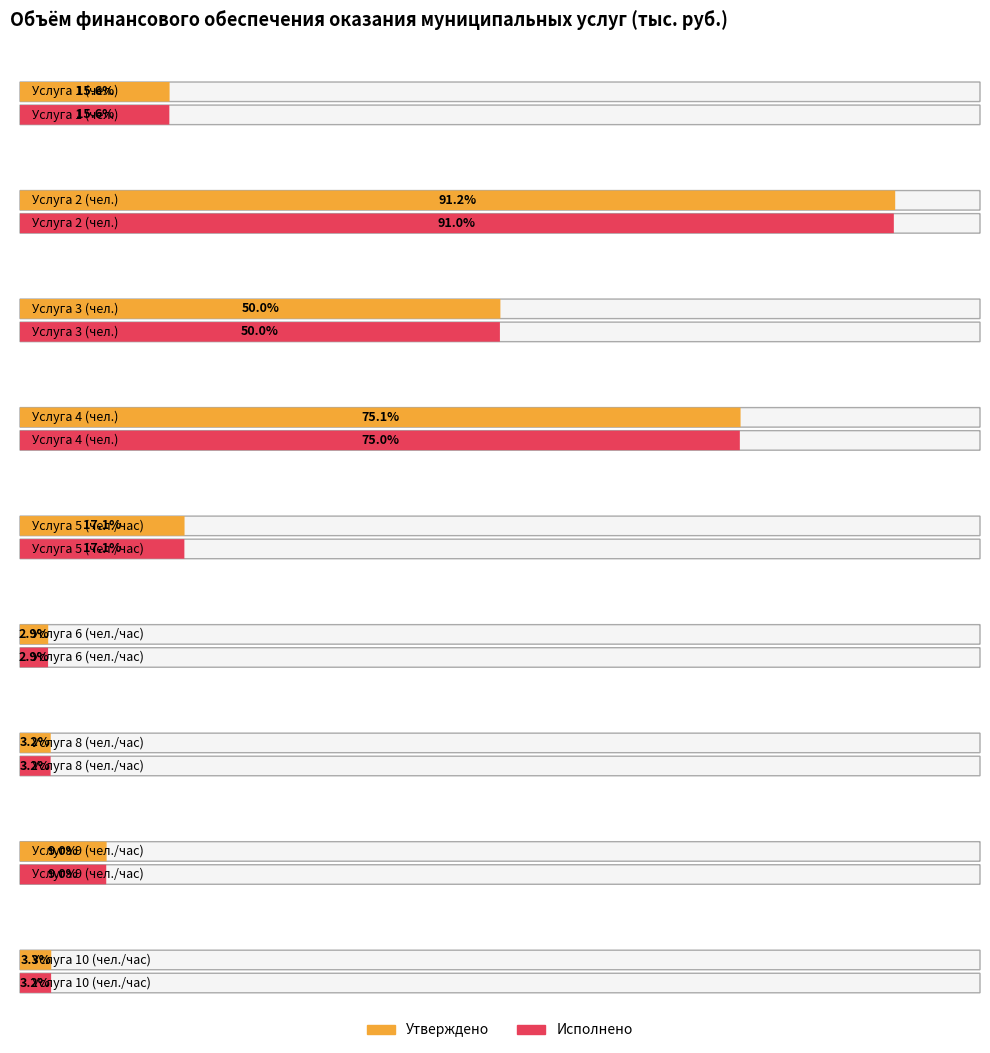

What is the difference between the Исполнено values at Услуга 1
(чел.) and Услуга 4
(чел.)?

237702.4